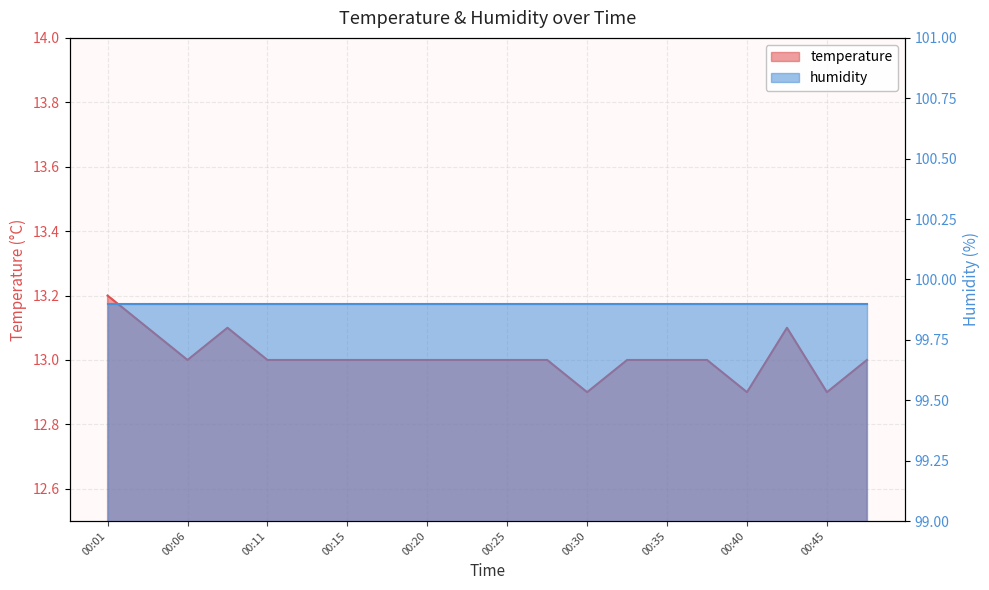

How many points are lower than both their immediate neighbors (excluding endpoints)?

4